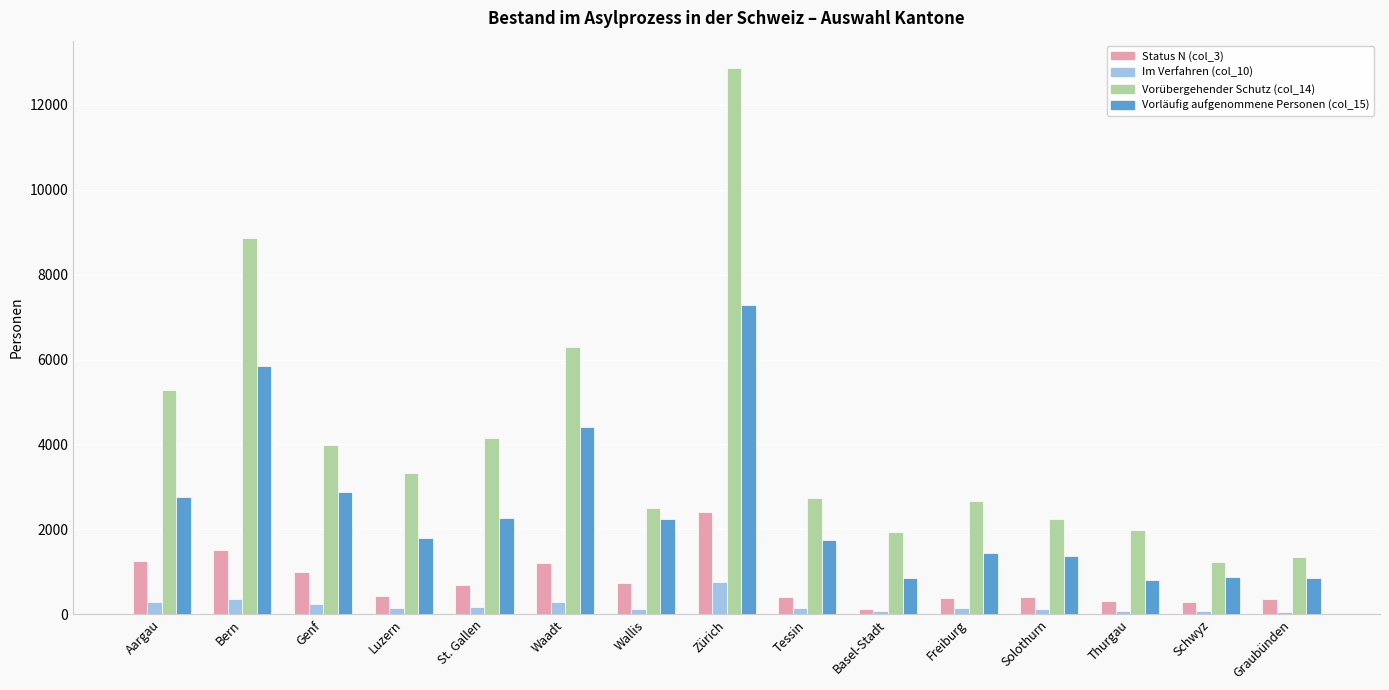

What is the spread (max minus min) of values at Graubünden?

1293